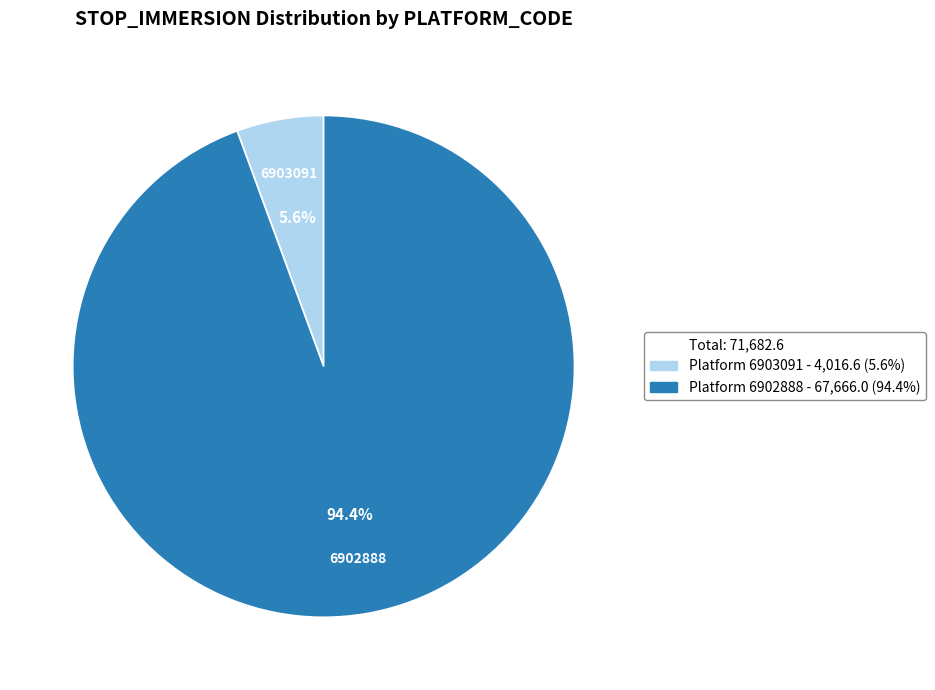

Is there a majority slice in this chart?

Yes